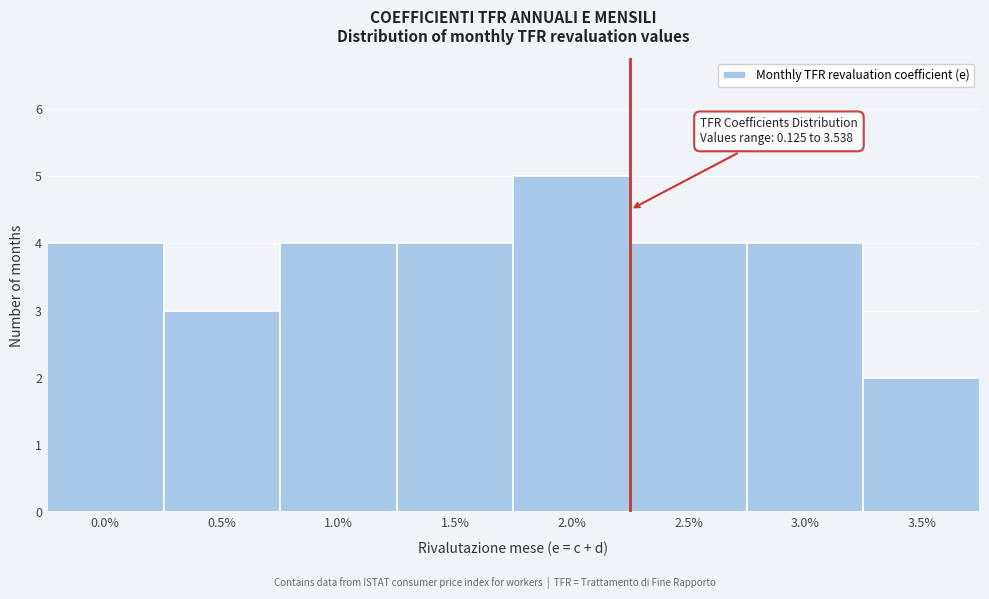

Reading left to right, transcribe all the data shown in this chart.

4	3	4	4	5	4	4	2